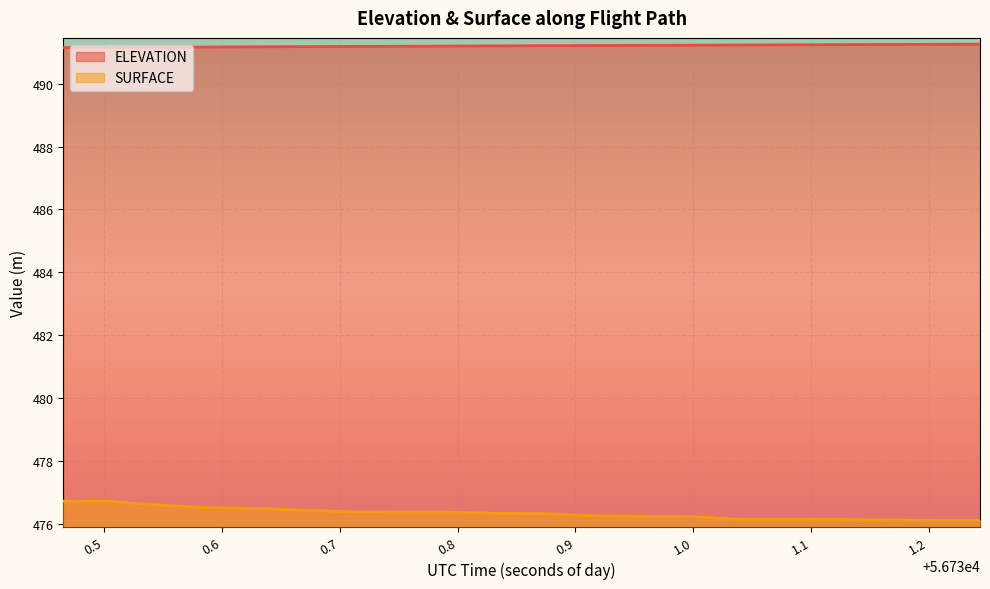

Which category has the highest value in the SURFACE series?

56730.4652